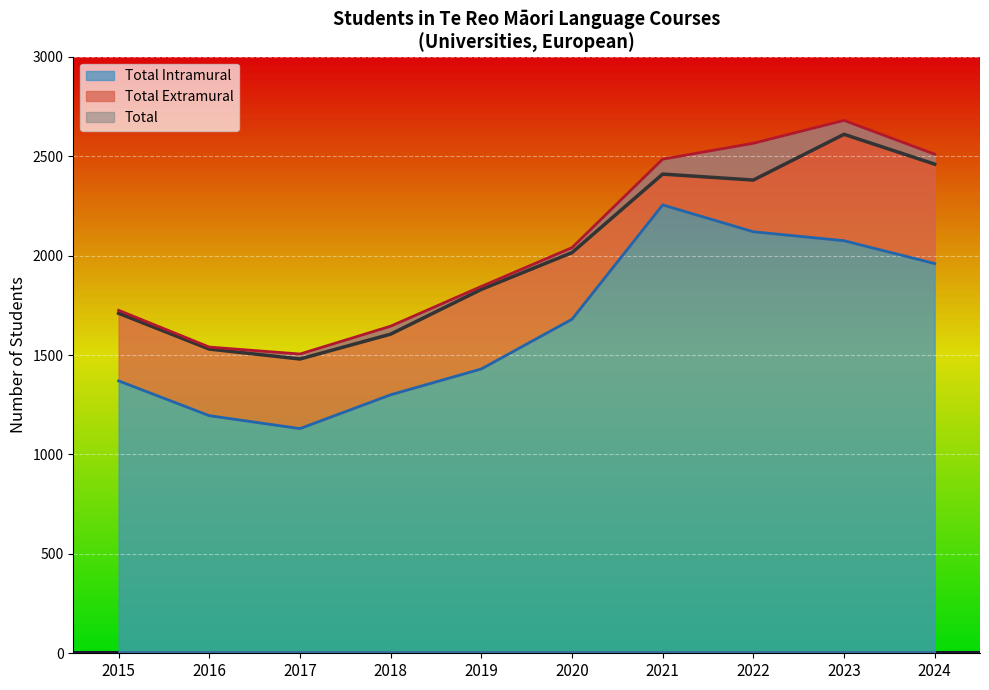

The Total Intramural series shows 1792 at 2018. True or false?

False